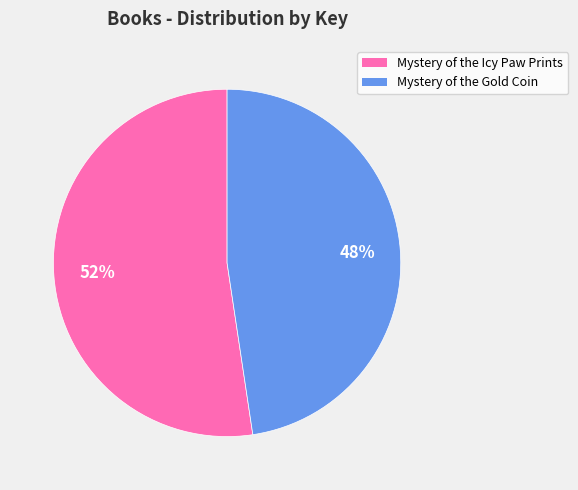

Combined, do Mystery of the Gold Coin and Mystery of the Icy Paw Prints account for over 50%?

Yes